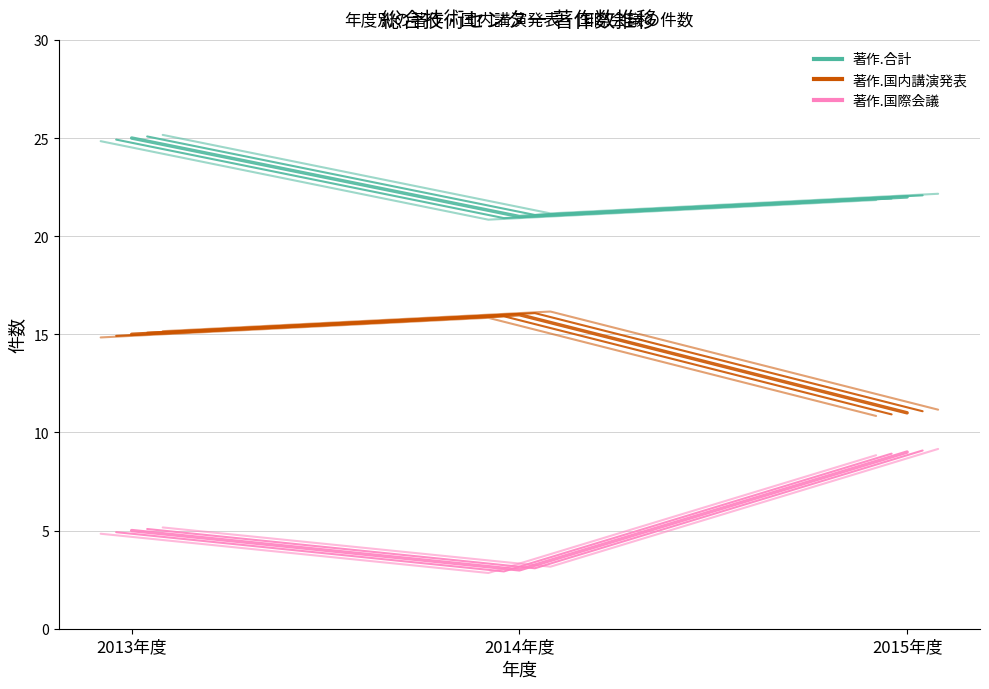

The 著作.合計 series shows 9 at 2013年度. True or false?

False